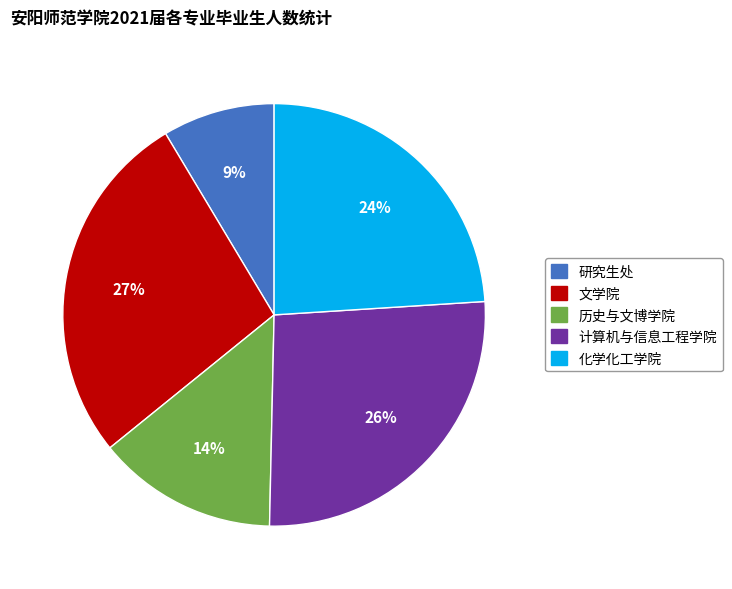

Does any single category account for the majority?

No